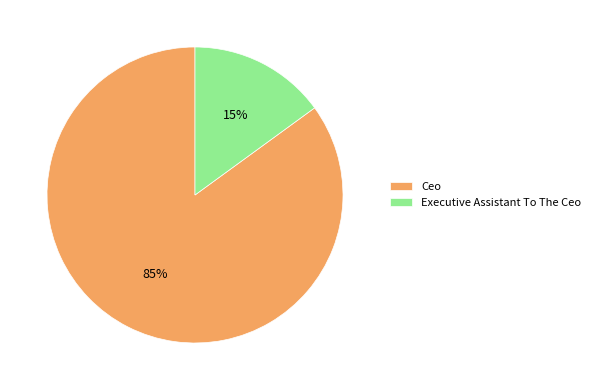

True or false: Executive Assistant To The Ceo accounts for 15% of the total.

True